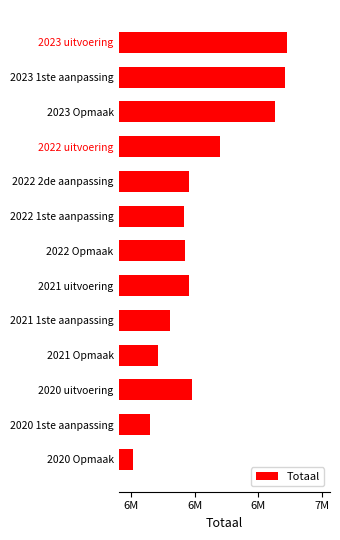

Which category has the highest value across all series?

2023 uitvoering